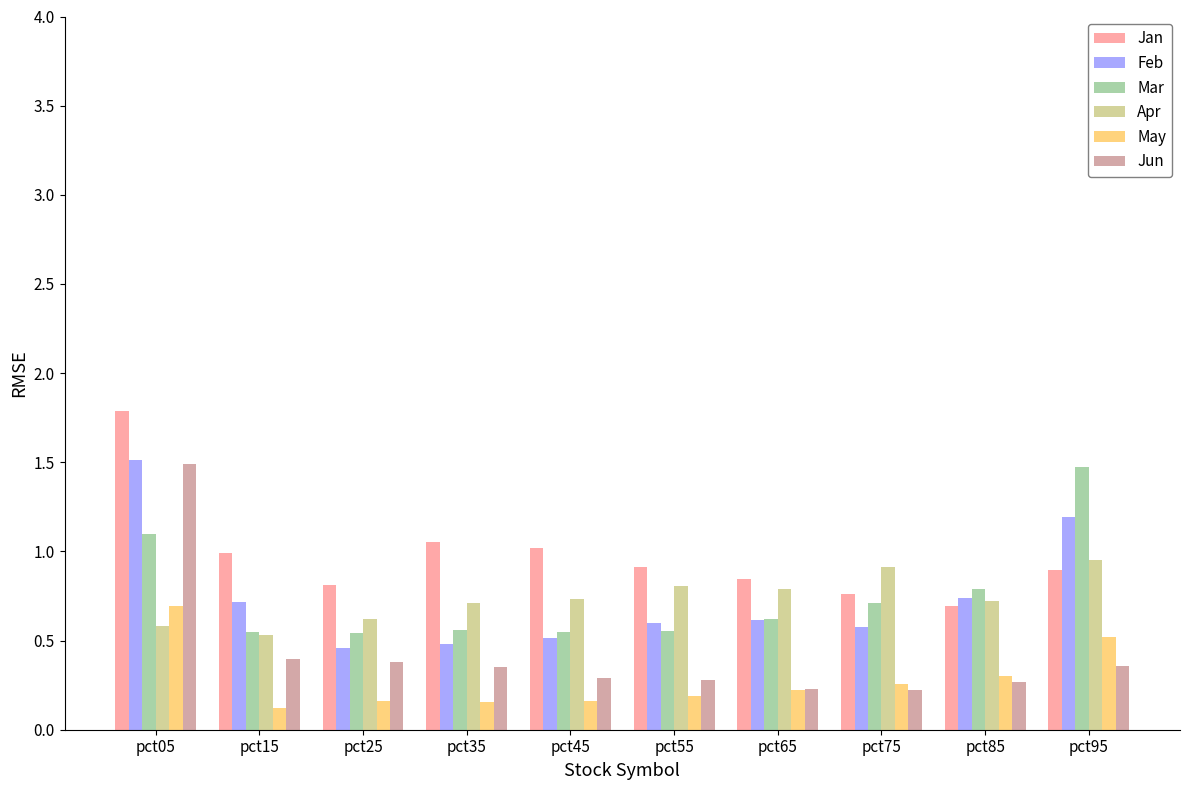

How many Jun values are between 0 and 1?

9